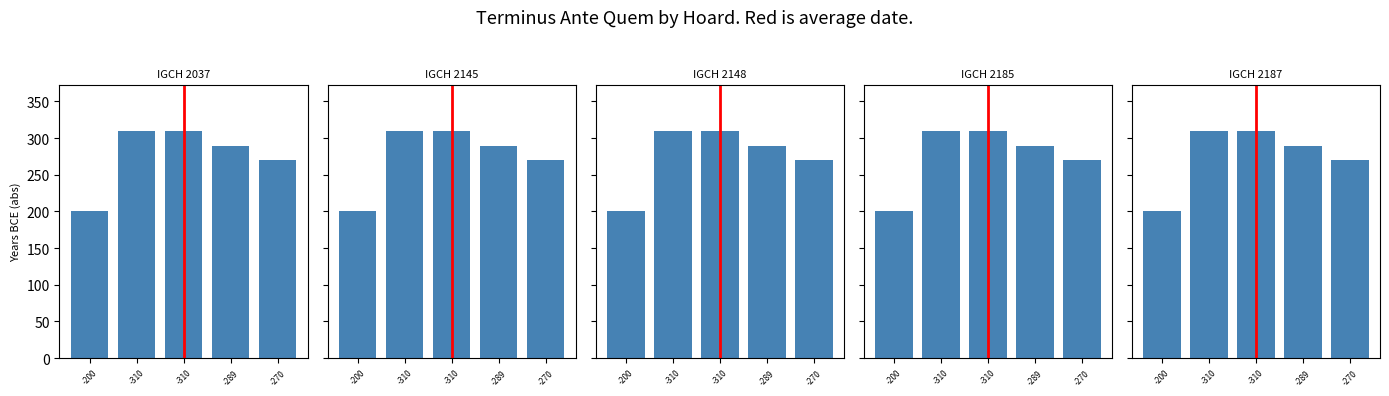

The chart shows a value of 506 at -310. True or false?

False